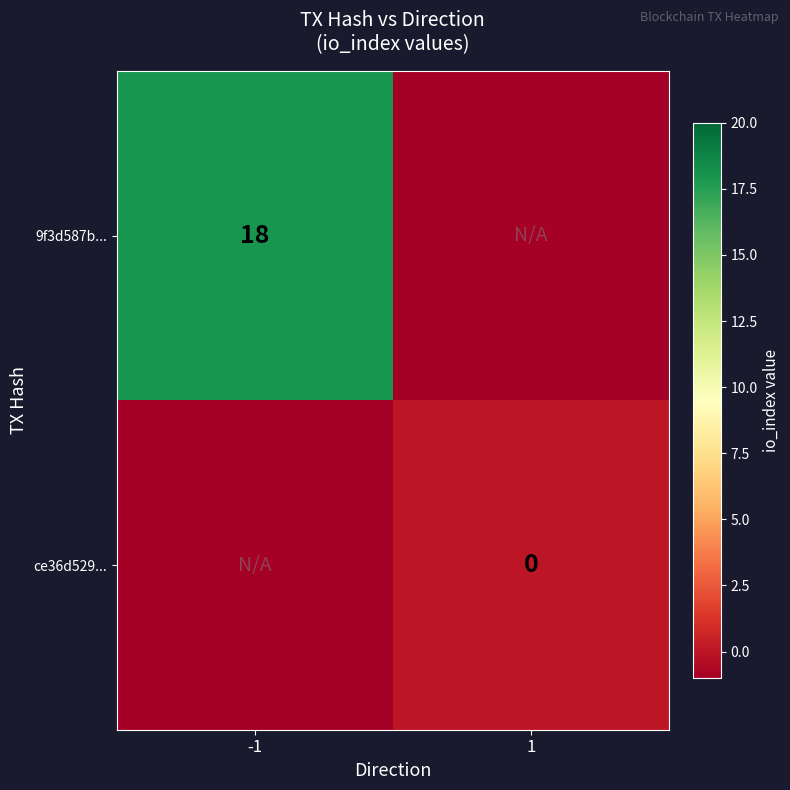

Is it true that 9f3d587b... equals 12 at -1?

False